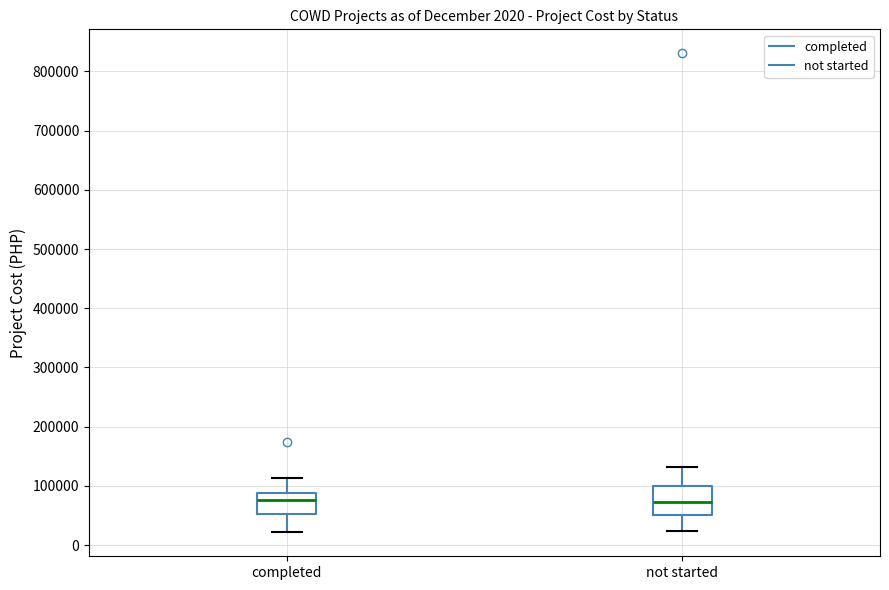

Which box is the tallest, from its lower edge to its upper edge?

not started